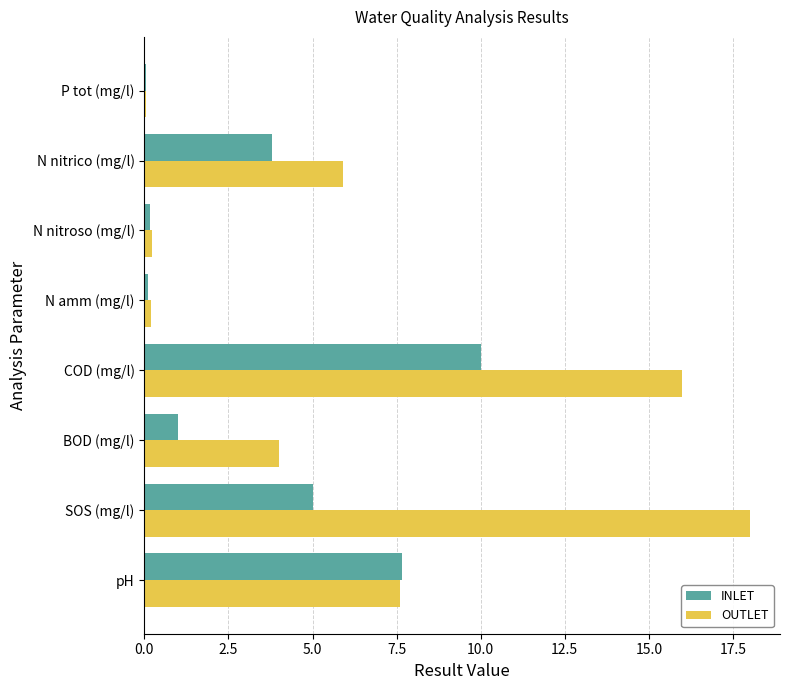

The value of OUTLET at N nitrico (mg/l) is 5.9. True or false?

True